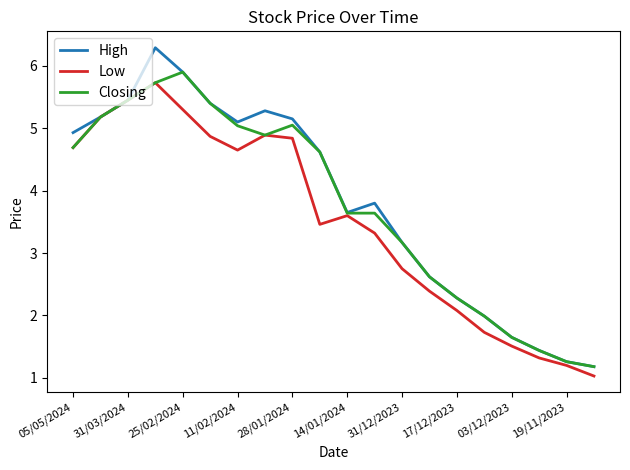

What is the minimum value shown in the chart?

1.0